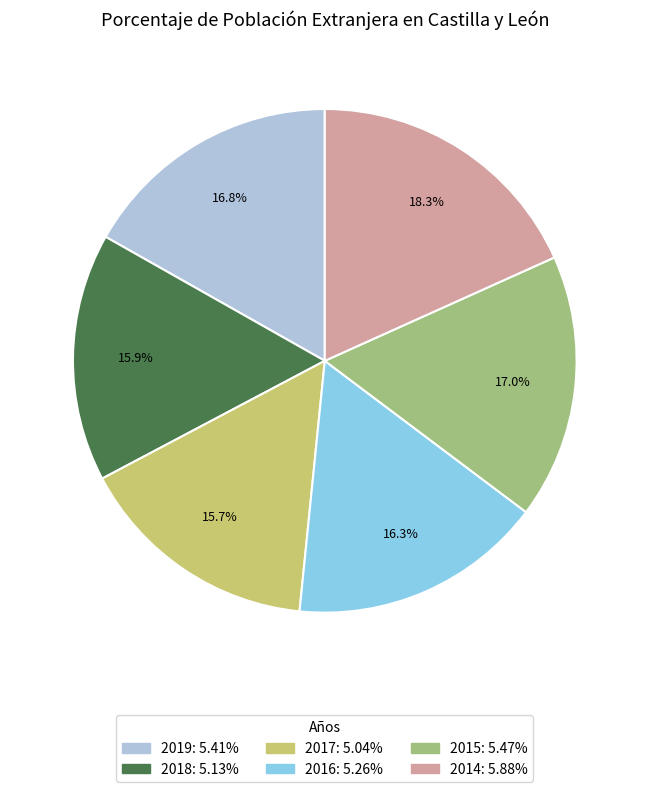

How many segments does this pie chart have?

6